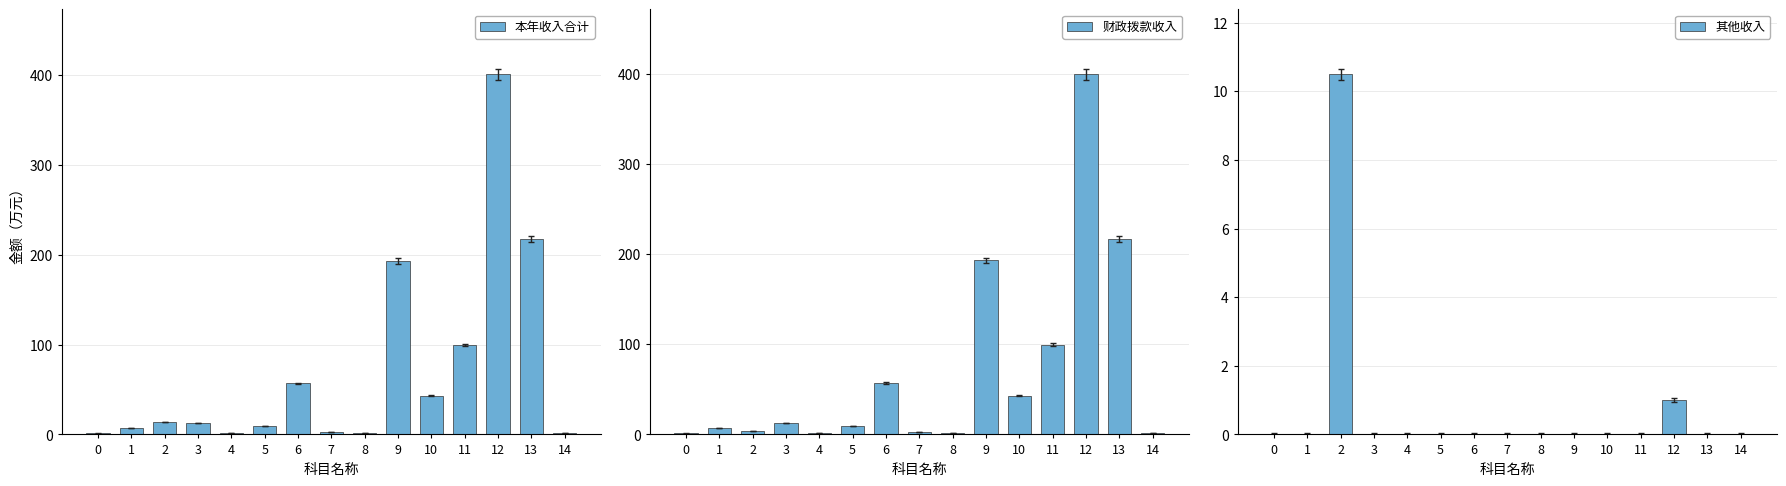

How many bars are there in total?

45